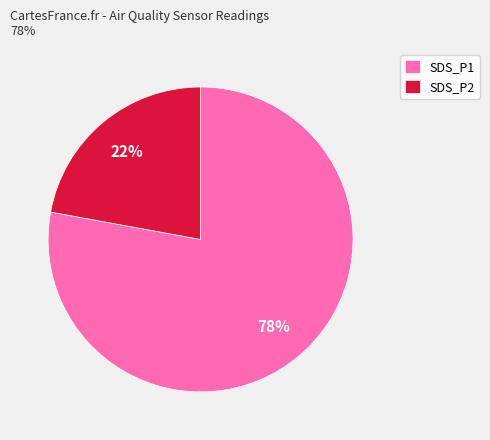

Do SDS_P2 and SDS_P1 together represent more than half of the pie?

Yes